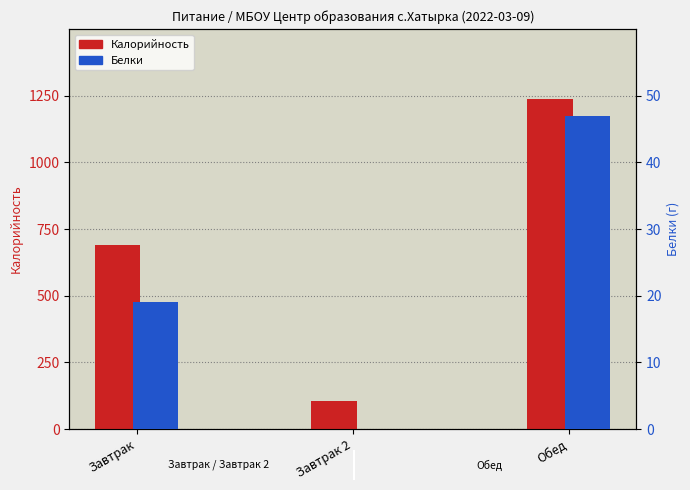

At which category does the chart reach its peak across all series?

Обед